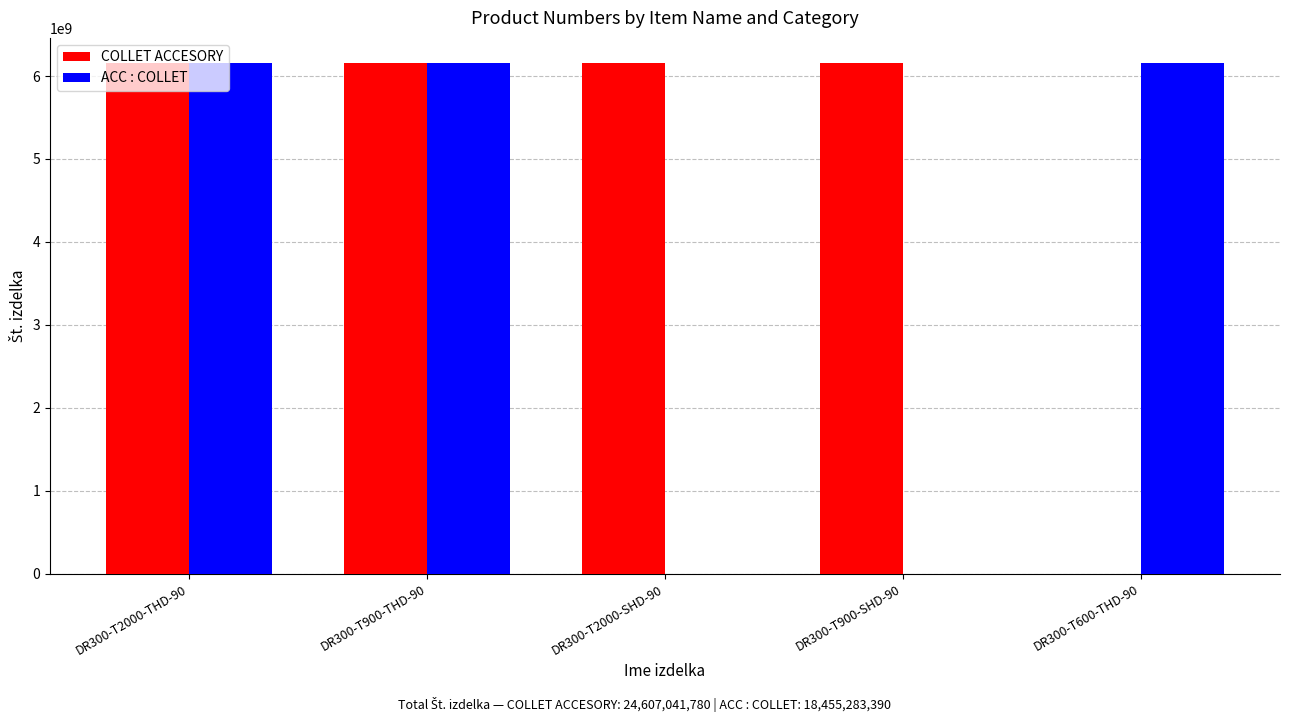

Is the value of COLLET ACCESORY at DR300-T900-SHD-90 greater than the value of ACC : COLLET at DR300-T900-SHD-90?

Yes